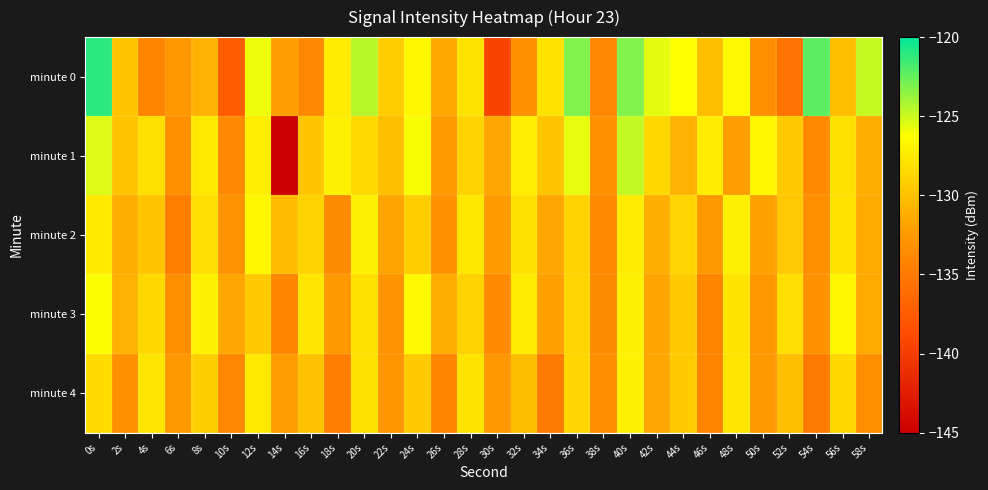

How many distinct data groups are displayed?

5